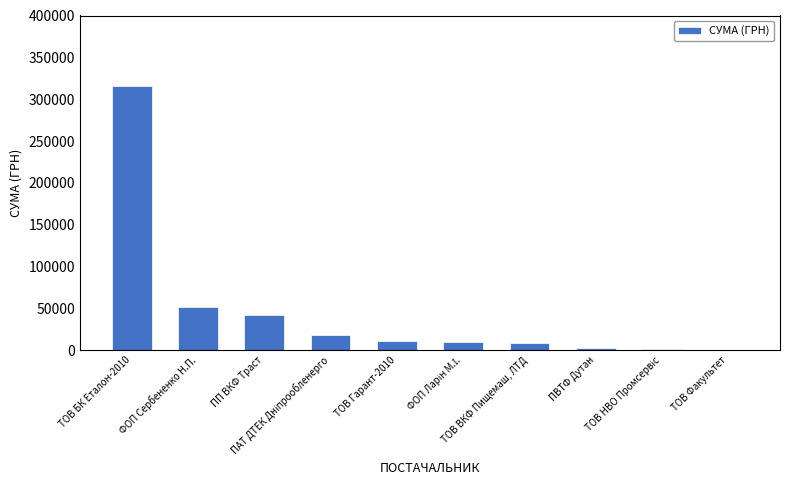

What is the approximate value at ТОВ БК Еталон-2010?

316240.3